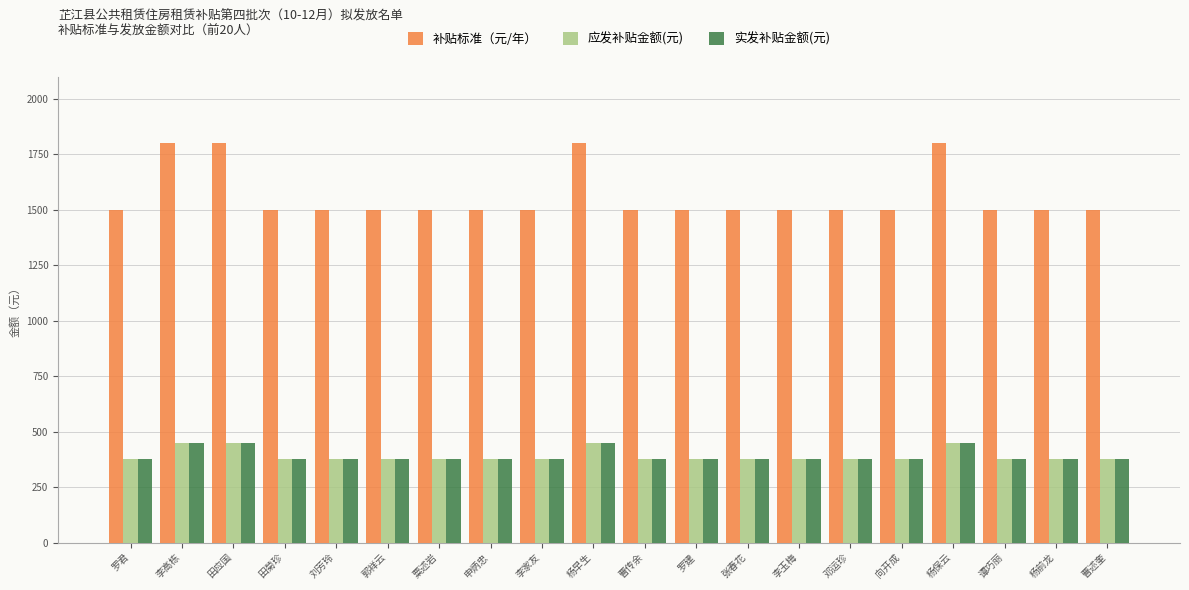

Reading left to right, list all the values displayed in this chart.

补贴标准（元/年）: 罗君=1500	李高栋=1800	田应国=1800	田菊珍=1500	刘芳玲=1500	郭祥云=1500	粟述岩=1500	申炳忠=1500	李家友=1500	杨早生=1800	曹传余=1500	罗建=1500	张春花=1500	李玉梅=1500	邓运珍=1500	向开成=1500	杨保云=1800	谭巧丽=1500	杨前龙=1500	曹述奎=1500
应发补贴金额(元): 罗君=375	李高栋=450	田应国=450	田菊珍=375	刘芳玲=375	郭祥云=375	粟述岩=375	申炳忠=375	李家友=375	杨早生=450	曹传余=375	罗建=375	张春花=375	李玉梅=375	邓运珍=375	向开成=375	杨保云=450	谭巧丽=375	杨前龙=375	曹述奎=375
实发补贴金额(元): 罗君=375	李高栋=450	田应国=450	田菊珍=375	刘芳玲=375	郭祥云=375	粟述岩=375	申炳忠=375	李家友=375	杨早生=450	曹传余=375	罗建=375	张春花=375	李玉梅=375	邓运珍=375	向开成=375	杨保云=450	谭巧丽=375	杨前龙=375	曹述奎=375